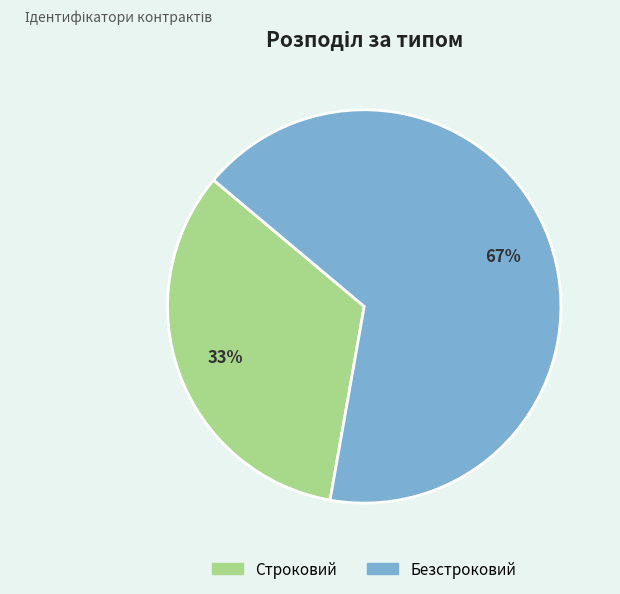

Which category has the biggest portion of the pie?

Безстроковий